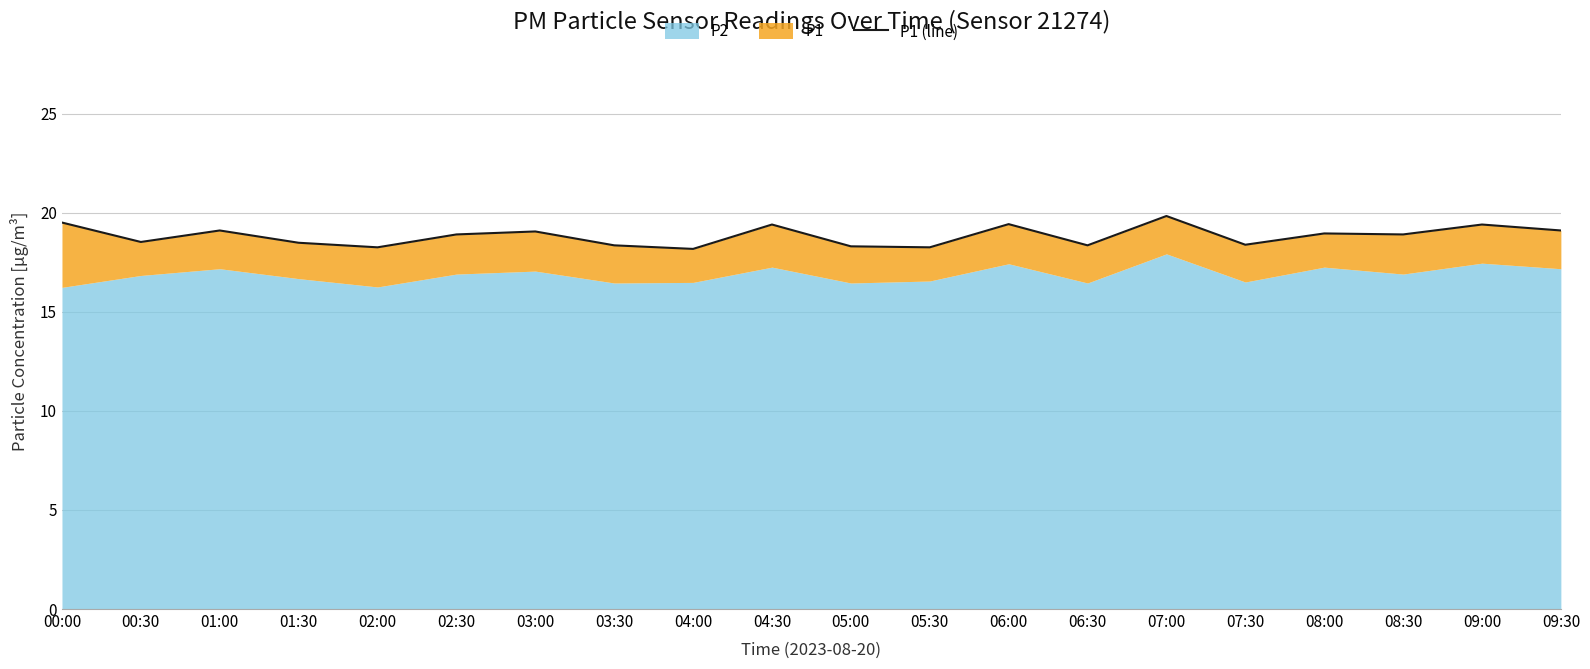

Does the chart display data point markers on the line(s)?

No